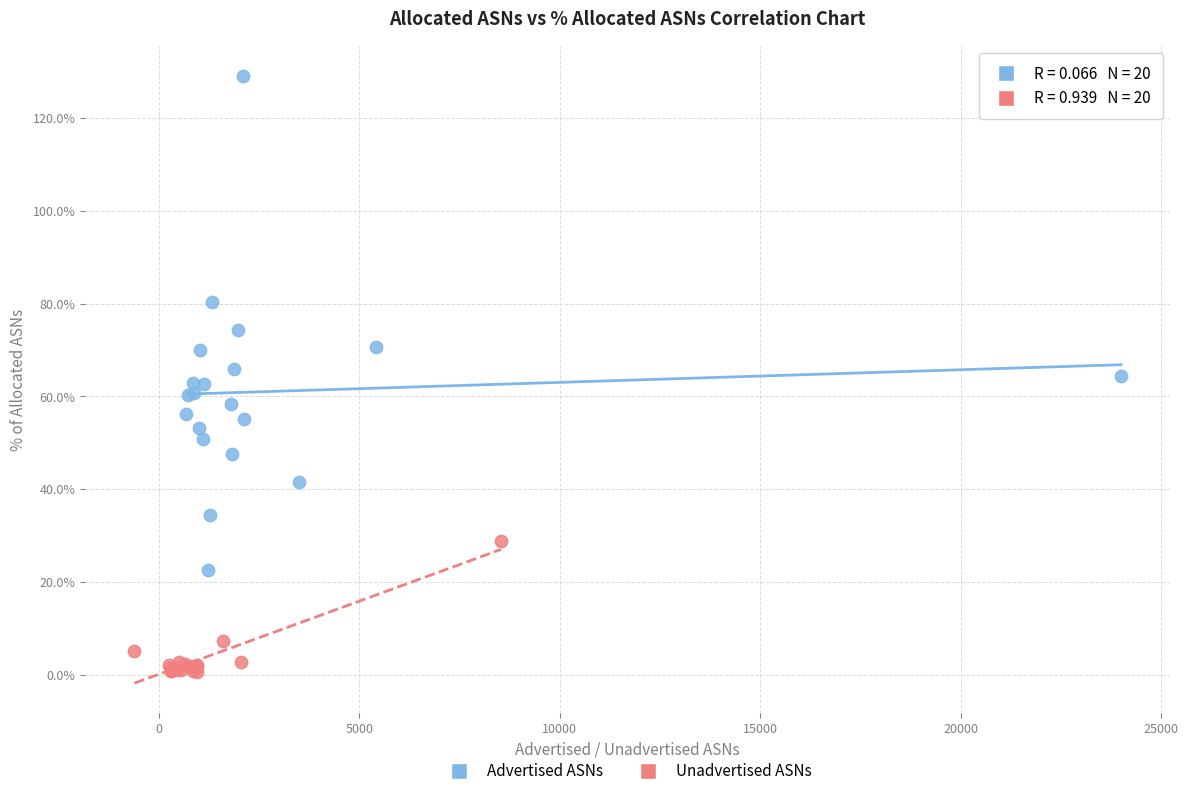

Which series contains the lowest Y value?

Unadvertised ASNs